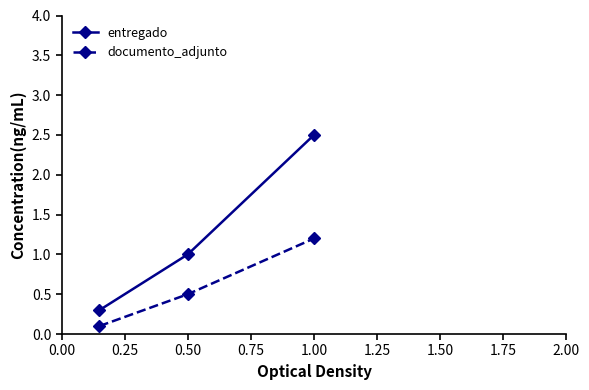

Reading left to right, what are all the values shown in this chart?

entregado: 0.3	1.0	2.5
documento_adjunto: 0.1	0.5	1.2